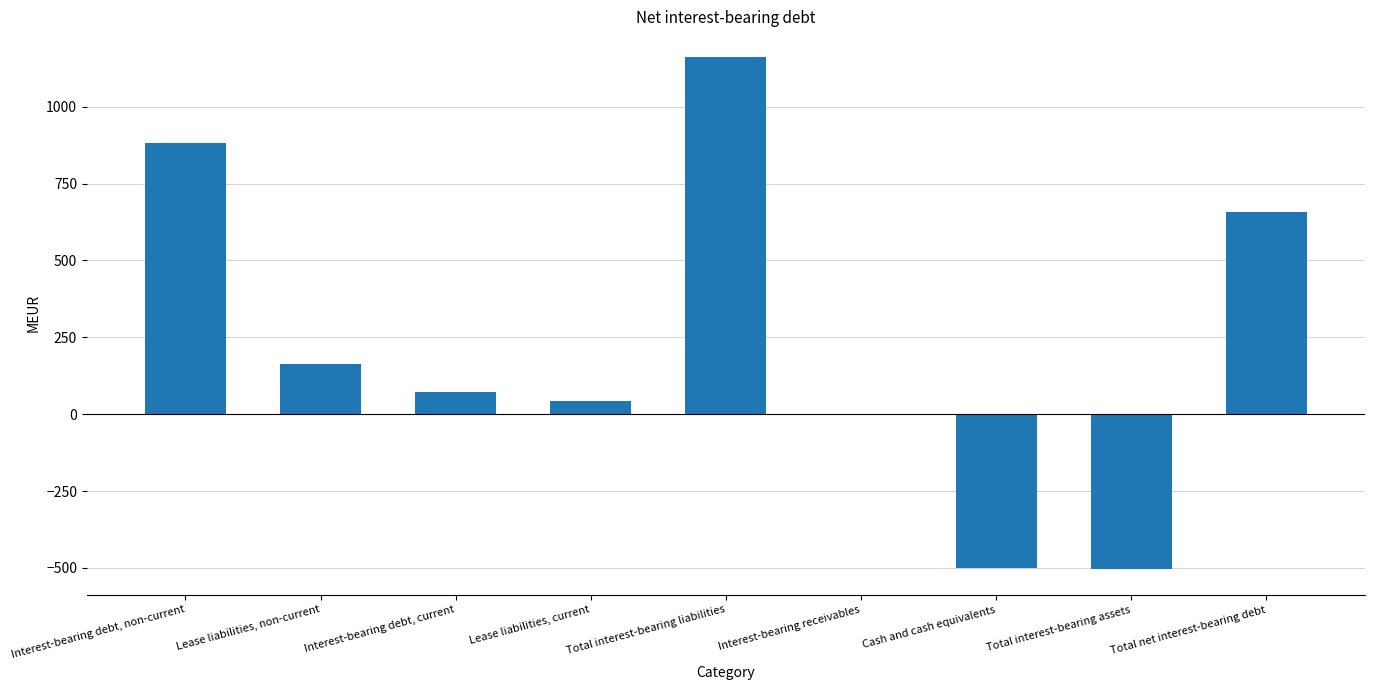

How many categories are shown in the chart?

9